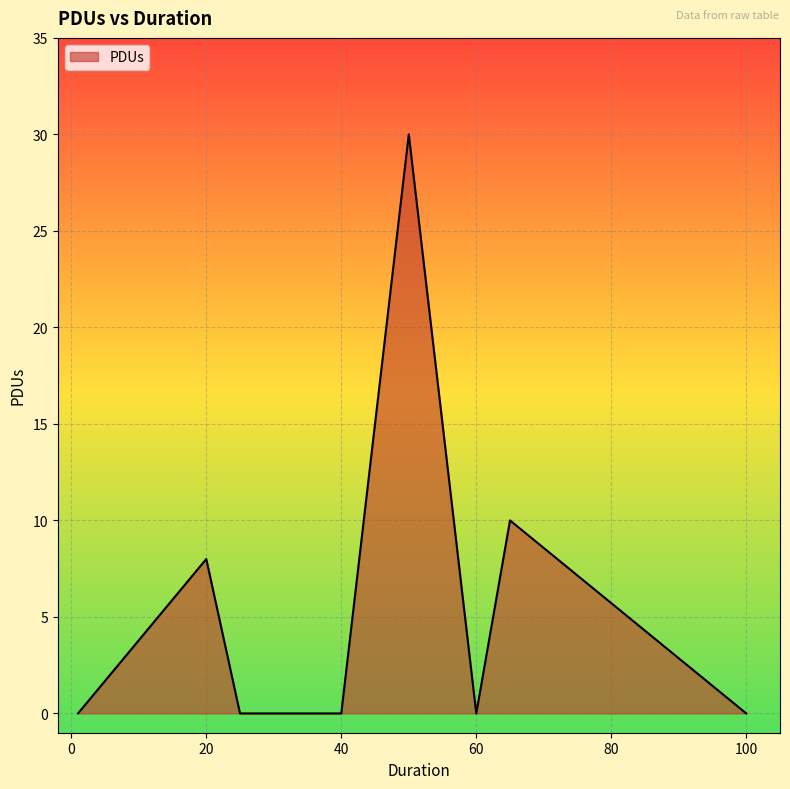

What is the average value?

6